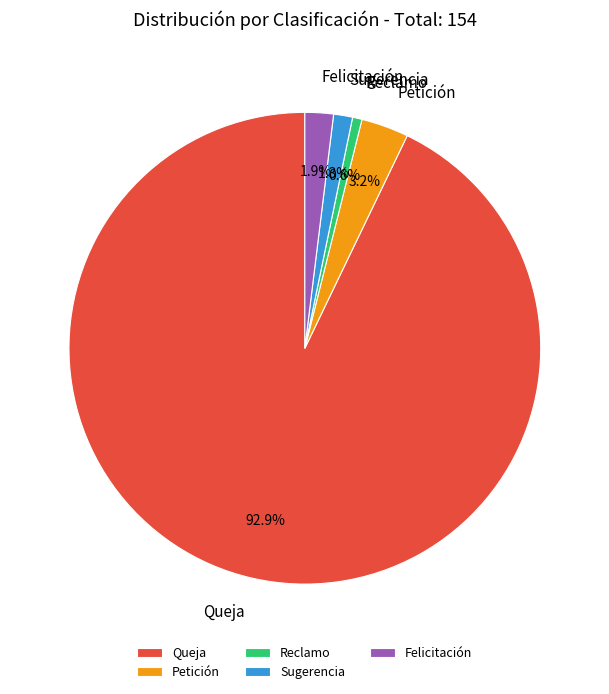

To the nearest percent, what is the average slice percentage?

20%